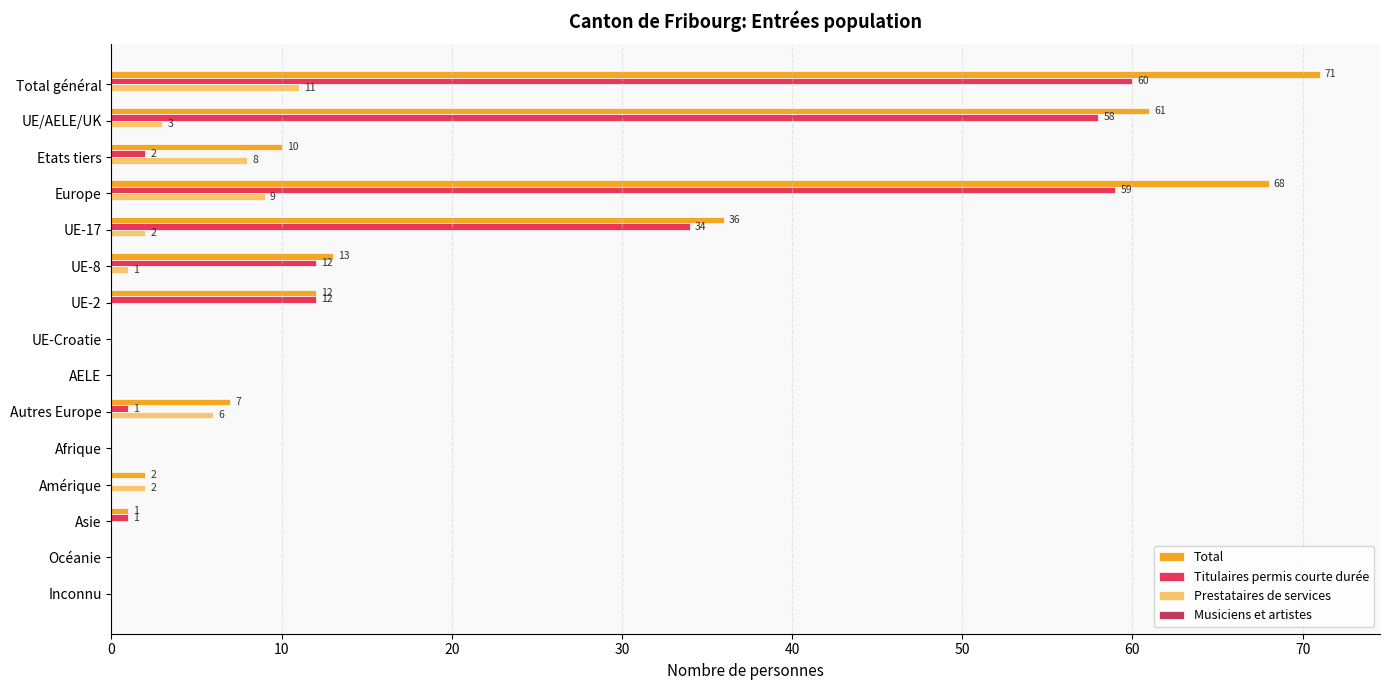

The value of Titulaires permis courte durée at UE/AELE/UK is 23. True or false?

False